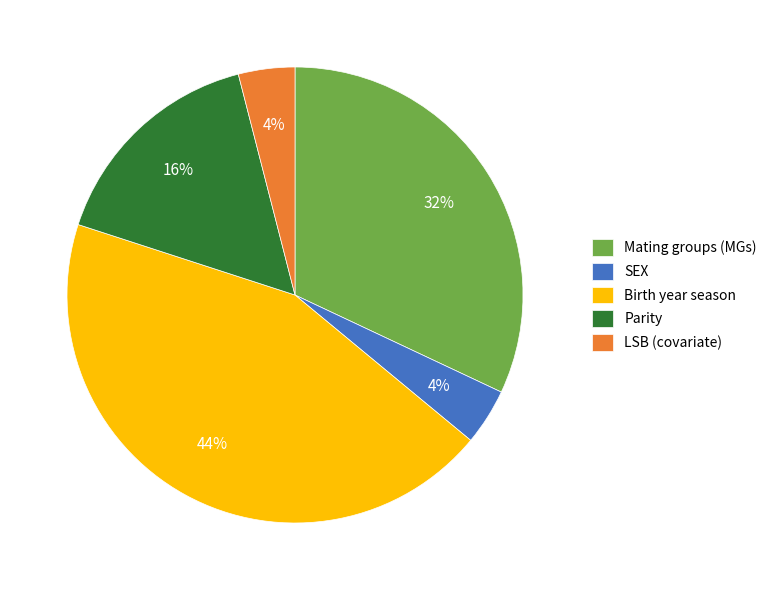

What is the largest slice in the pie chart?

Birth year season